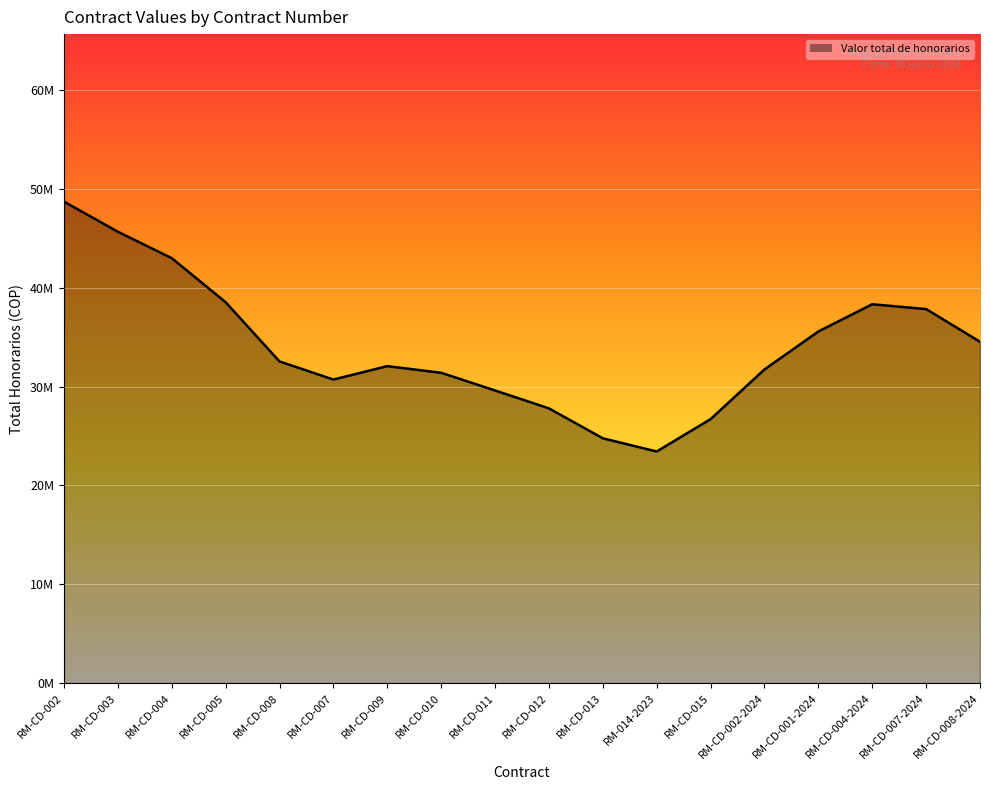

Does the chart display data point markers on the line(s)?

No